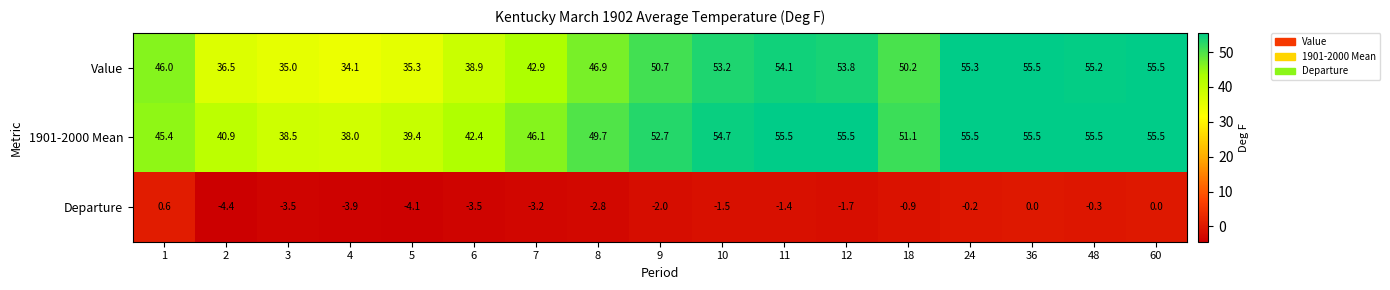

How many data points does each series have?

17